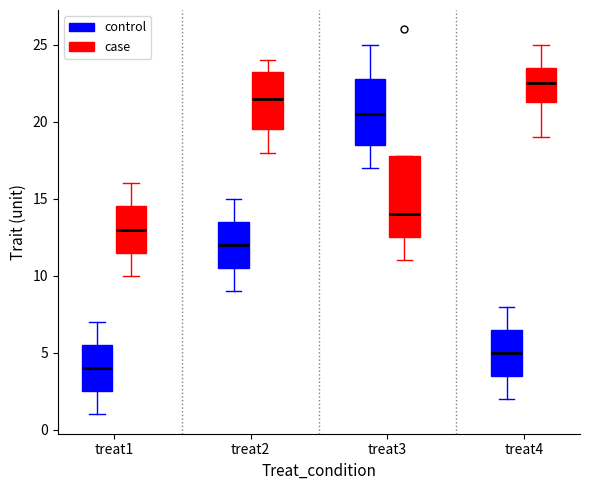

Reading left to right, read every box against the y-axis: the position of its median line, the range the box covers, and the ends of its whiskers. The values are not printed on the chart, so give them approximately, as read against the axis.

treat1 (control): median 4.0, box 2.5 to 5.5, whiskers 1.0 to 7.0
treat1 (case): median 13.0, box 11.5 to 14.5, whiskers 10.0 to 16.0
treat2 (control): median 12.0, box 10.5 to 13.5, whiskers 9.0 to 15.0
treat2 (case): median 21.5, box 19.5 to 23.5, whiskers 18.0 to 24.0
treat3 (control): median 20.5, box 18.5 to 23.0, whiskers 17.0 to 25.0
treat3 (case): median 14.0, box 12.5 to 18.0, whiskers 11.0 to 18.0
treat4 (control): median 5.0, box 3.5 to 6.5, whiskers 2.0 to 8.0
treat4 (case): median 22.5, box 21.5 to 23.5, whiskers 19.0 to 25.0